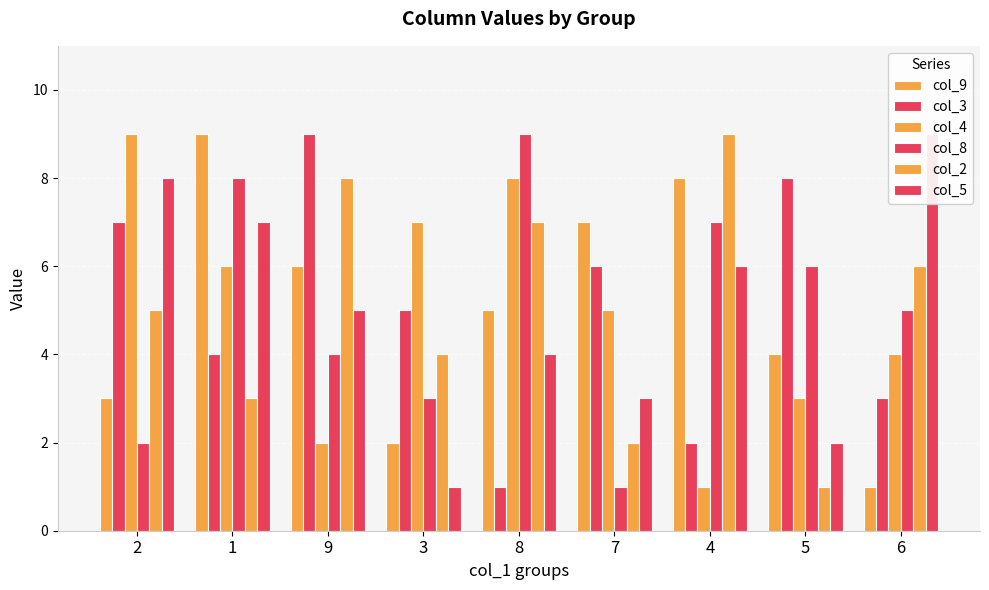

Where does the col_5 series first go above 5?

2